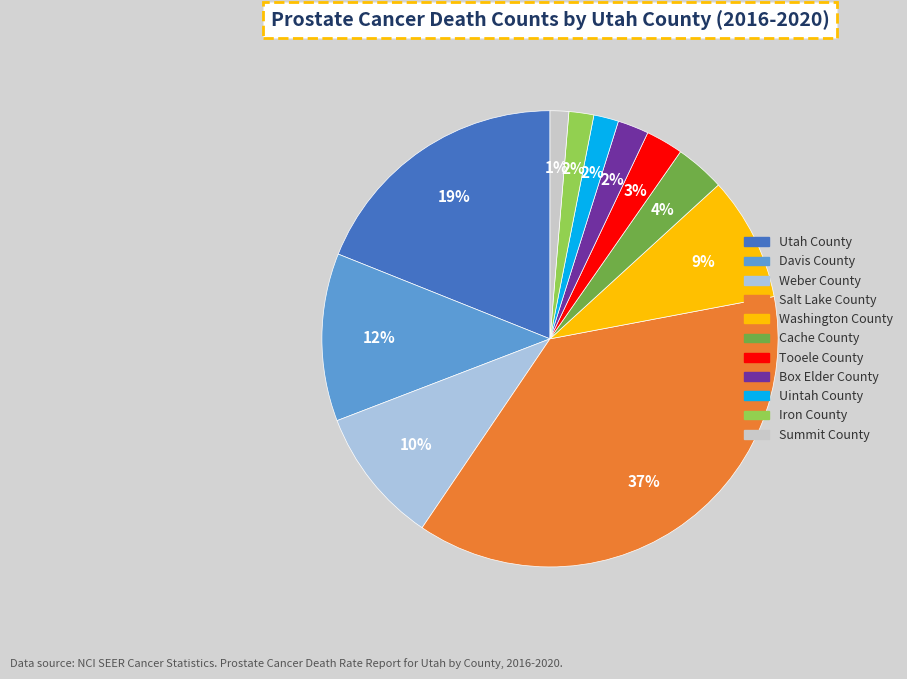

What is the largest slice in the pie chart?

Salt Lake County